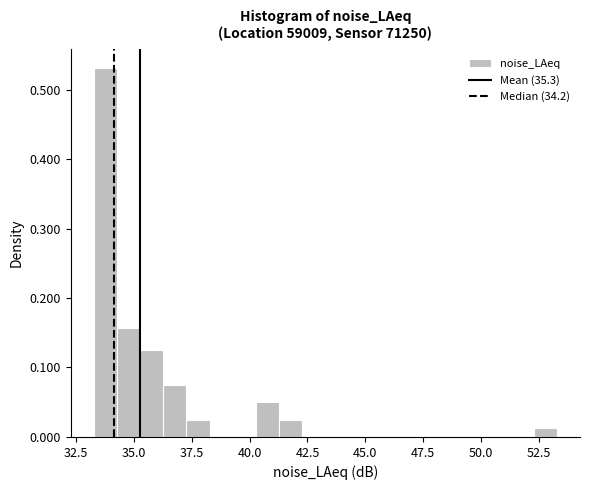

Around what value on the x-axis is the tallest bar? Give the approximate position of its centre, as read against the axis.

34.0